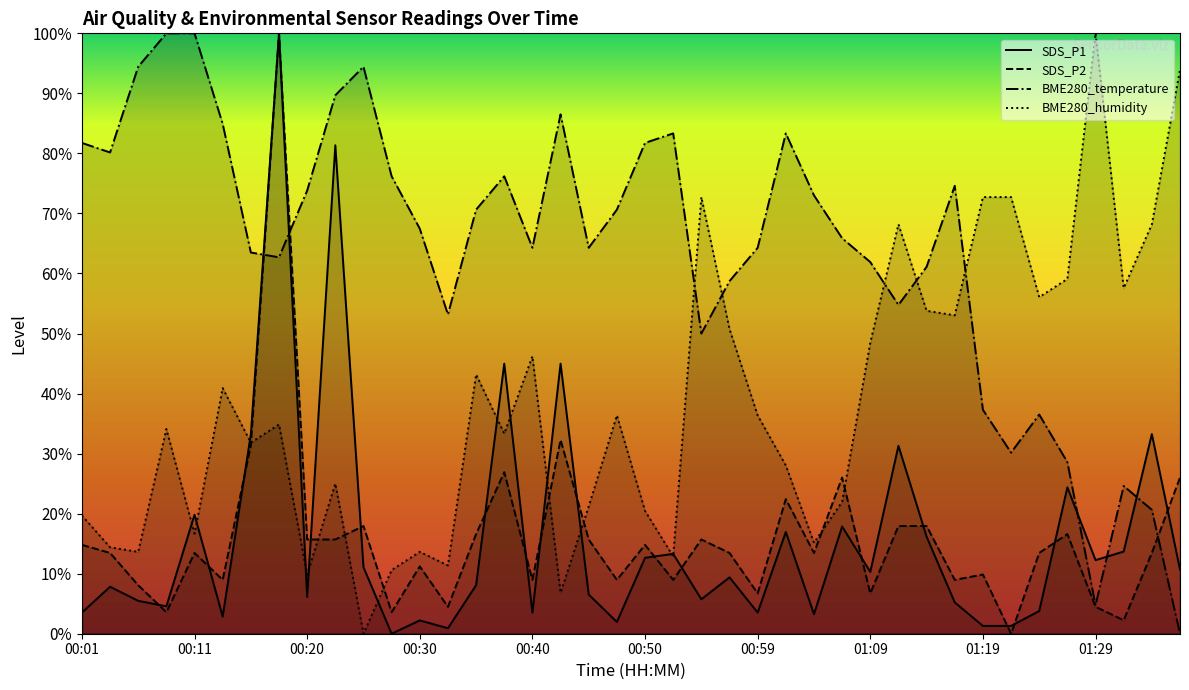

Which has a higher value, 00:13 or 00:35?

00:35